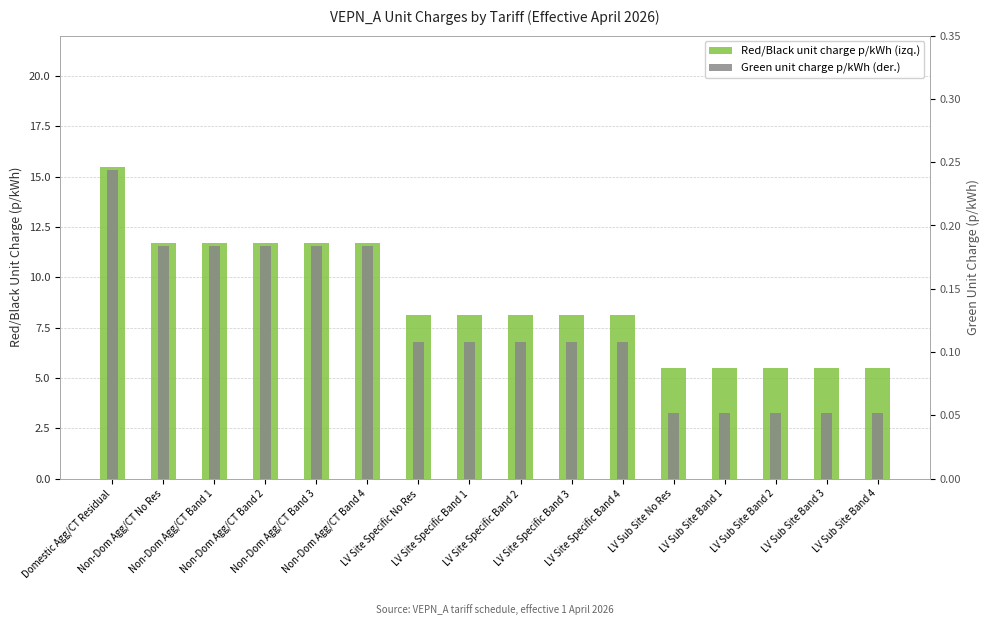

Does the chart contain any negative values?

No